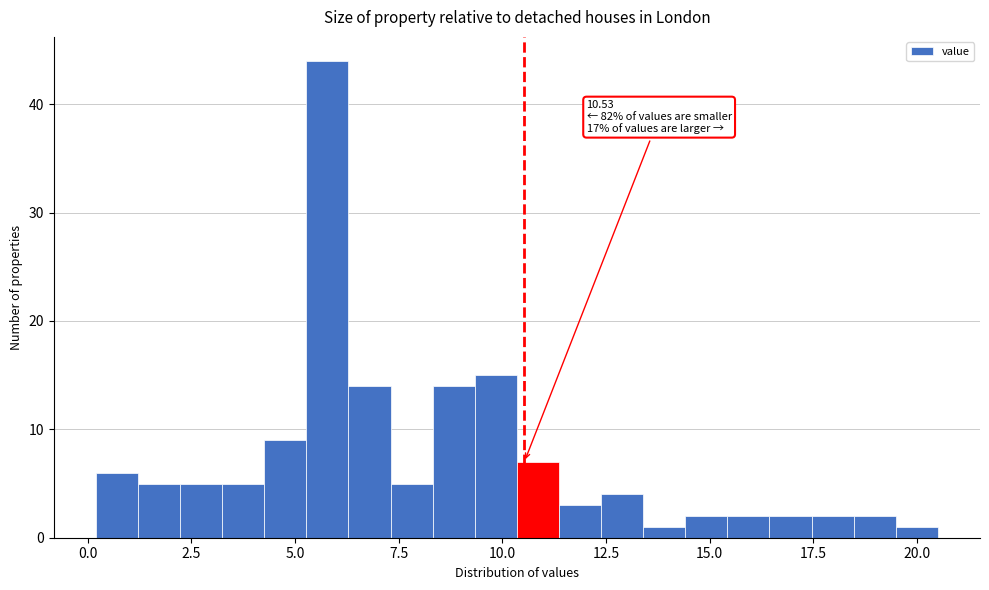

Around what value on the x-axis is the tallest bar? Give the approximate position of its centre, as read against the axis.

6.0